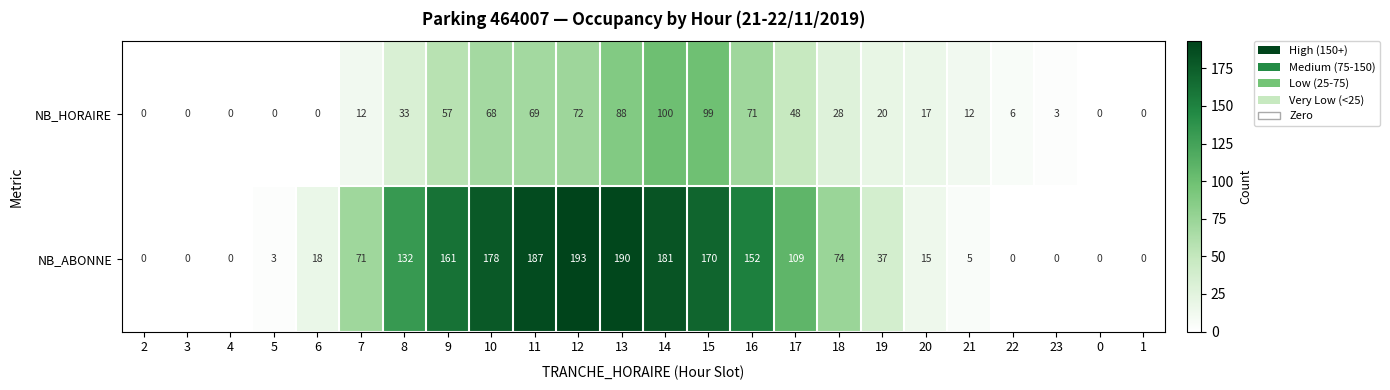

What is the greatest value displayed?

193